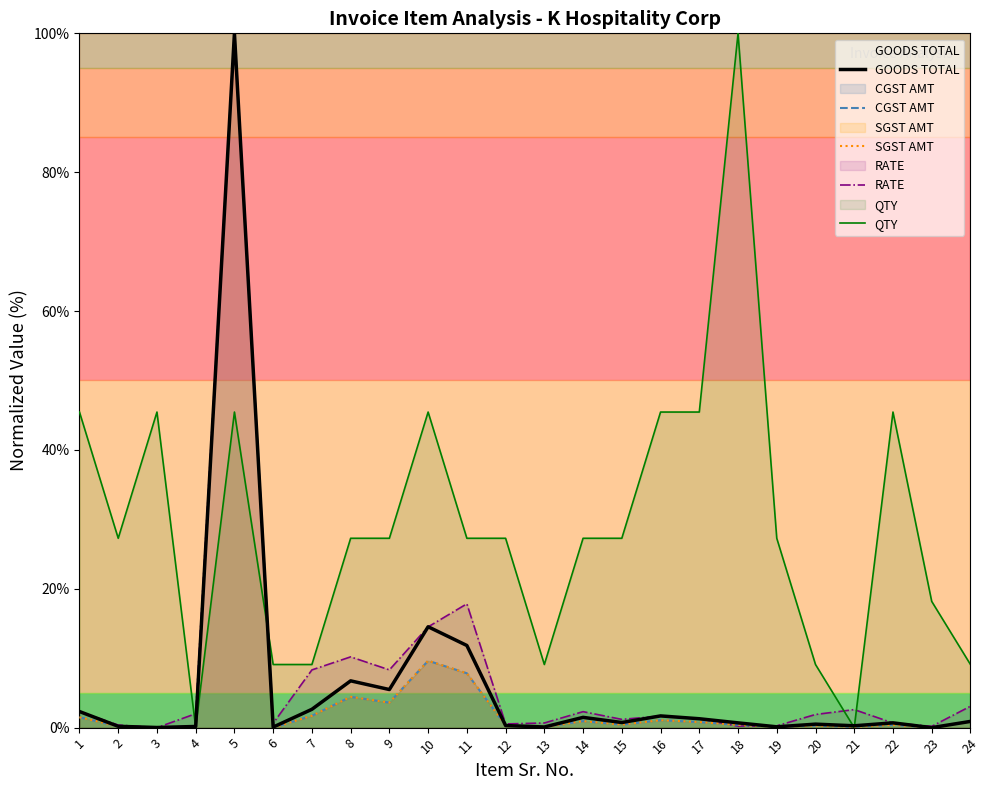

Rank the categories by QTY value from highest to lowest.

18, 1, 3, 5, 10, 16, 17, 22, 2, 8, 9, 11, 12, 14, 15, 19, 23, 6, 7, 13, 20, 24, 4, 21